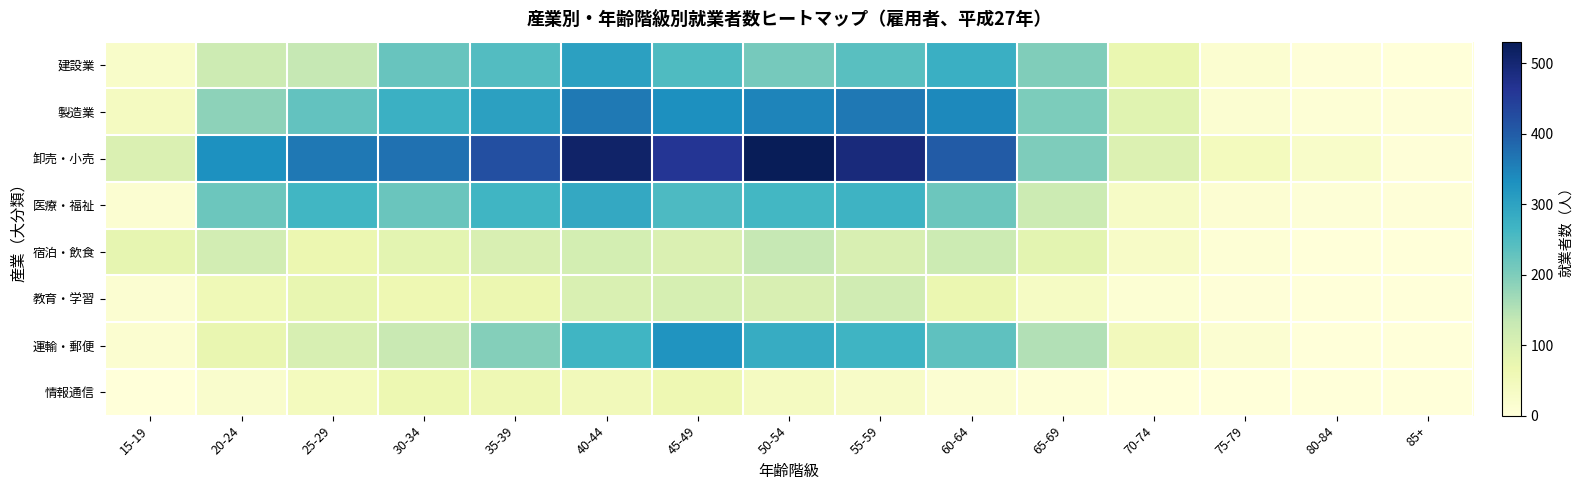

Which series has the widest spread of values?

卸売・小売